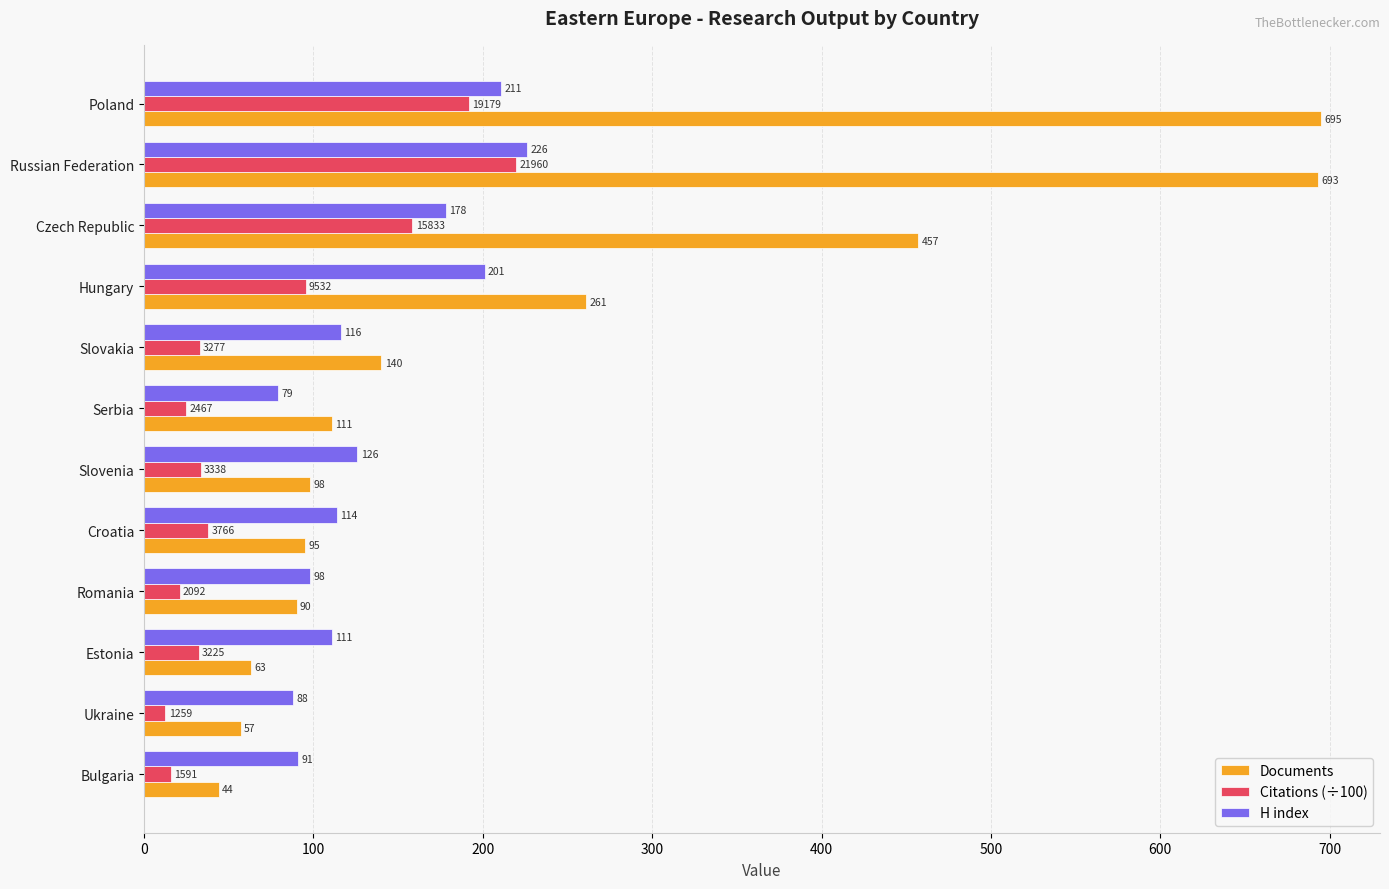

What are all the series names shown in the legend?

Documents, Citations (÷100), H index